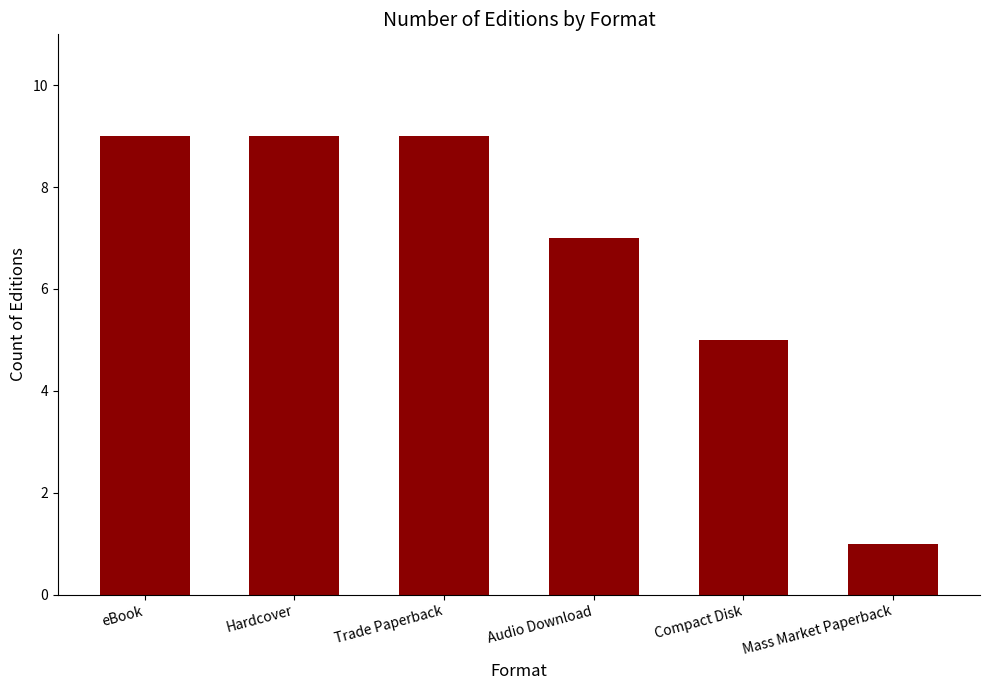

Count the values in the range 5 to 9.

5